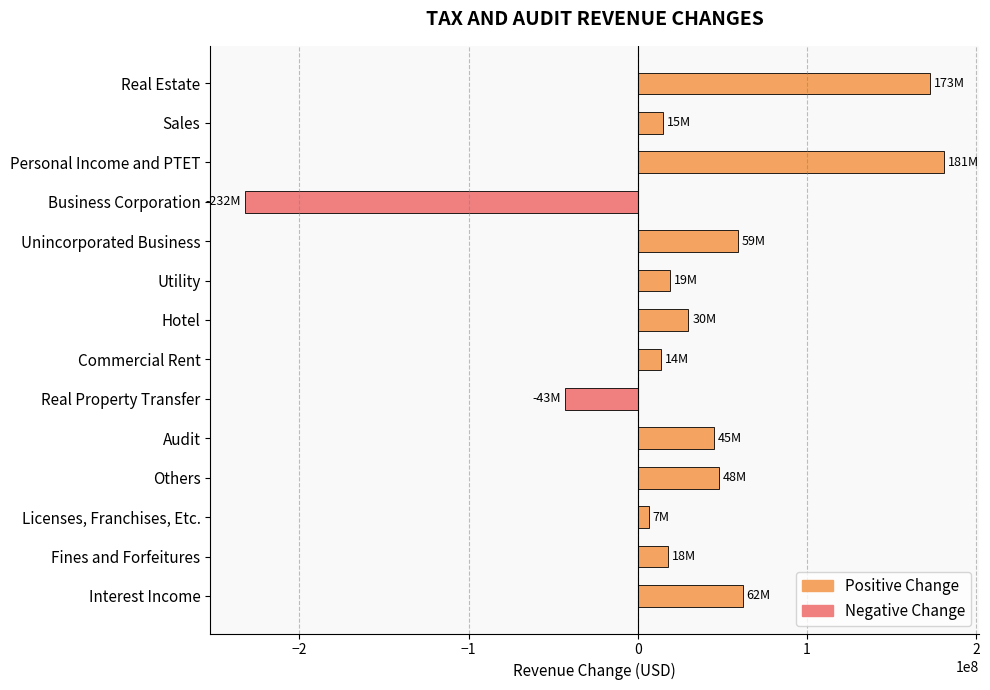

What is the average value?

28235429